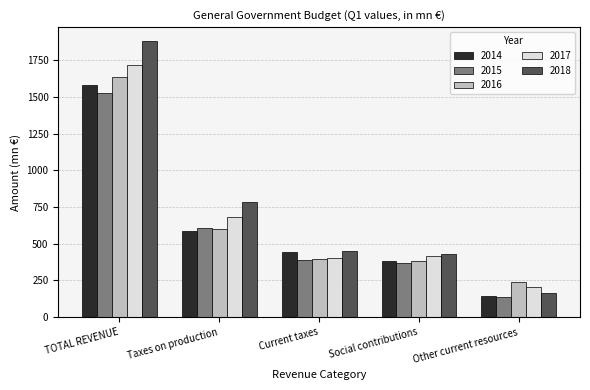

What is the value of the 2016 bar at the 2nd from the left?

604.2